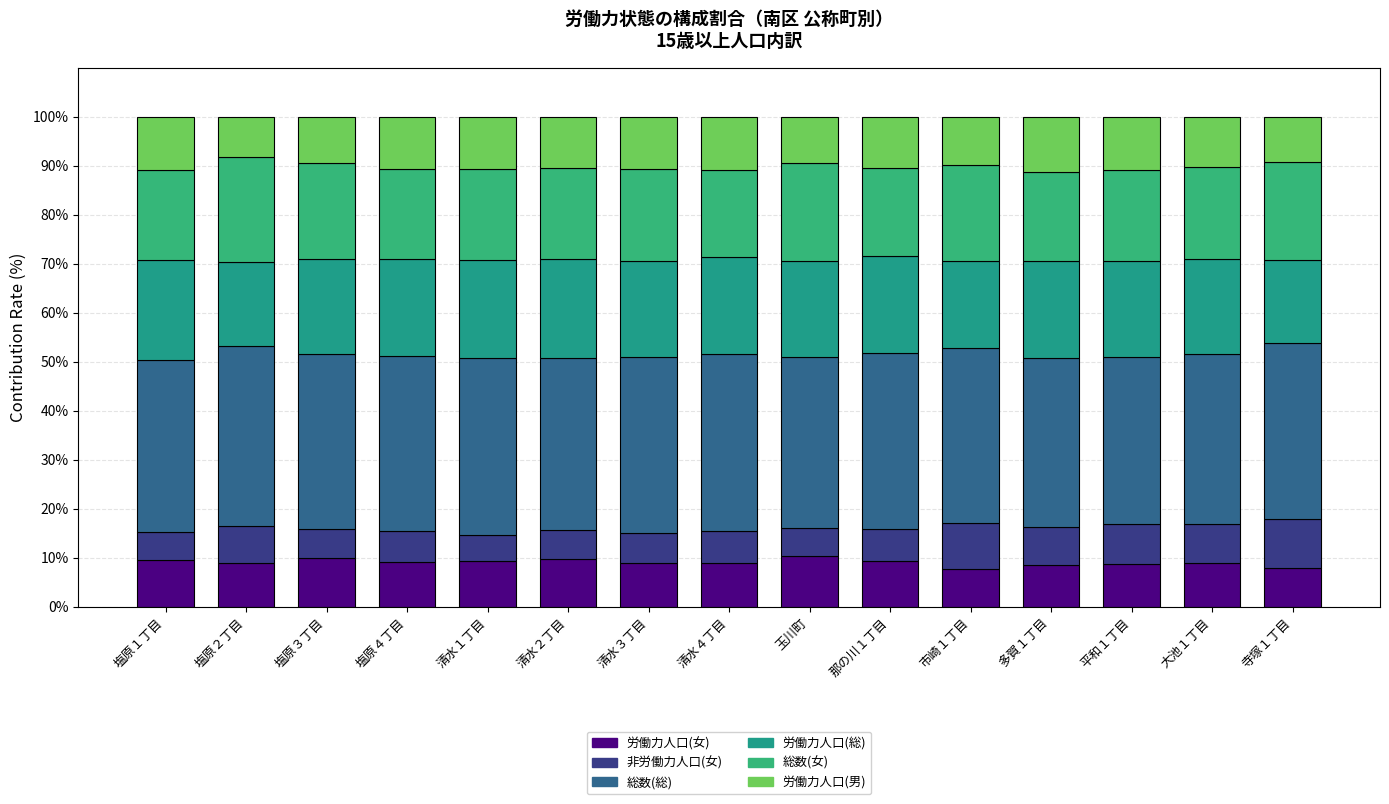

What is the difference between the 労働力人口(女) values at 大池１丁目 and 玉川町?

1.4